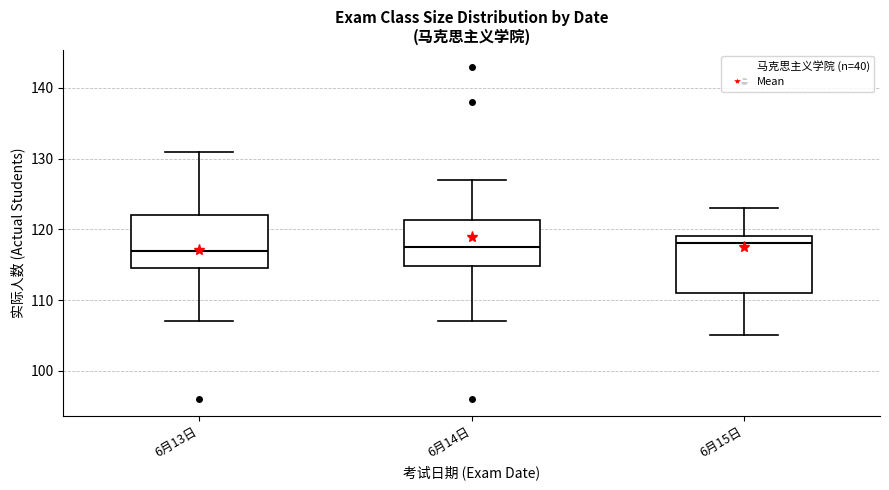

Where is the lower edge of the box for 6月13日 on the y-axis? The values are not printed on the chart, so give them approximately, as read against the axis.

115